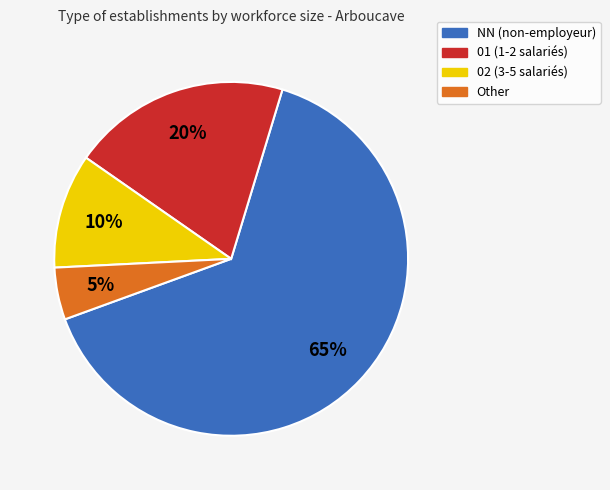

Count the number of slices in the pie.

4